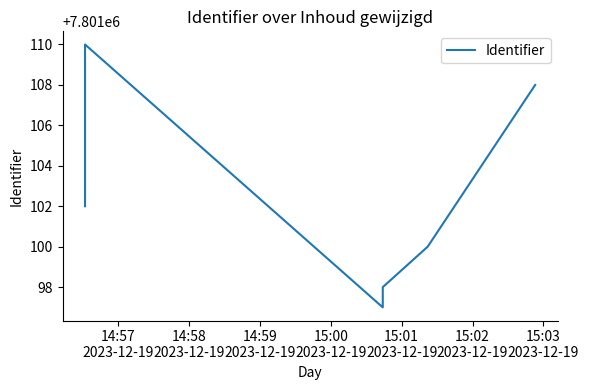

What is the minimum value shown in the chart?

7801097